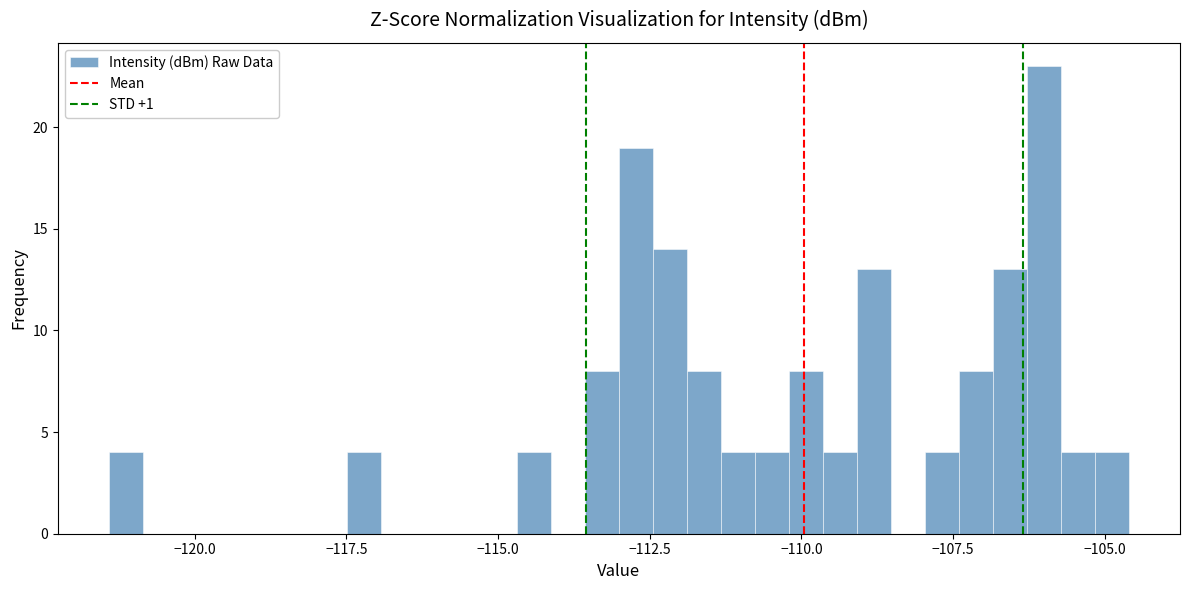

Around what value on the x-axis is the tallest bar? Give the approximate position of its centre, as read against the axis.

-106.0